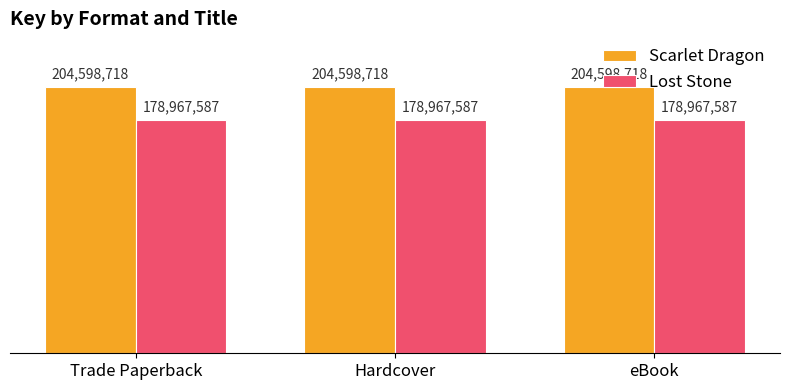

Rank the series by their average value, from lowest to highest.

Lost Stone, Scarlet Dragon